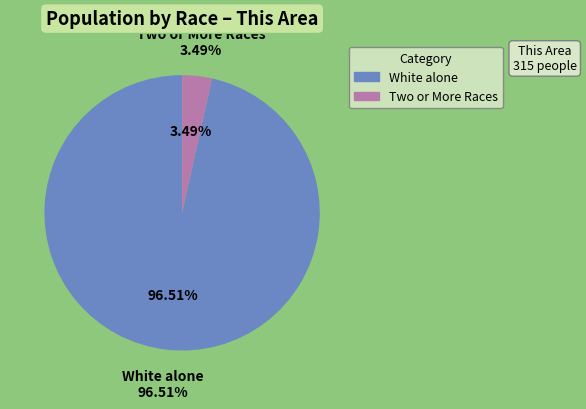

Does White alone represent more than half of the total?

Yes